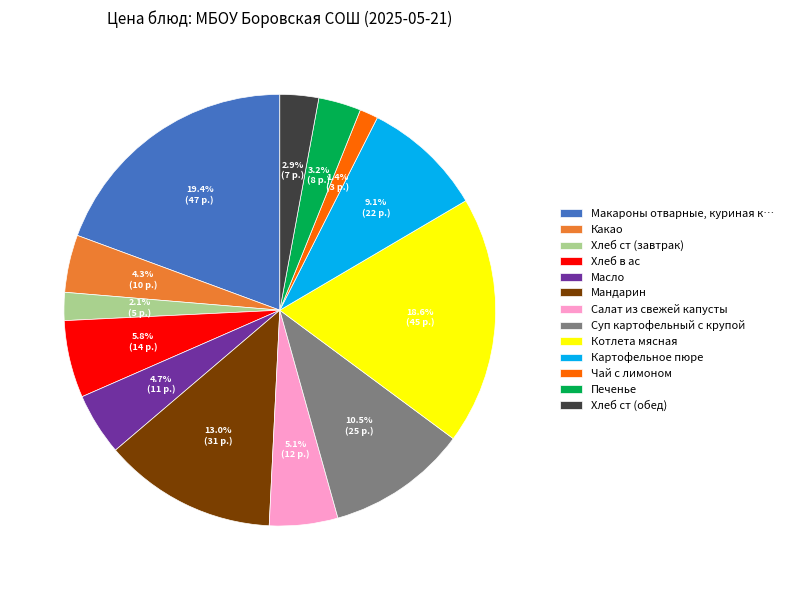

How much of the chart is everything except Какао?

95.7%